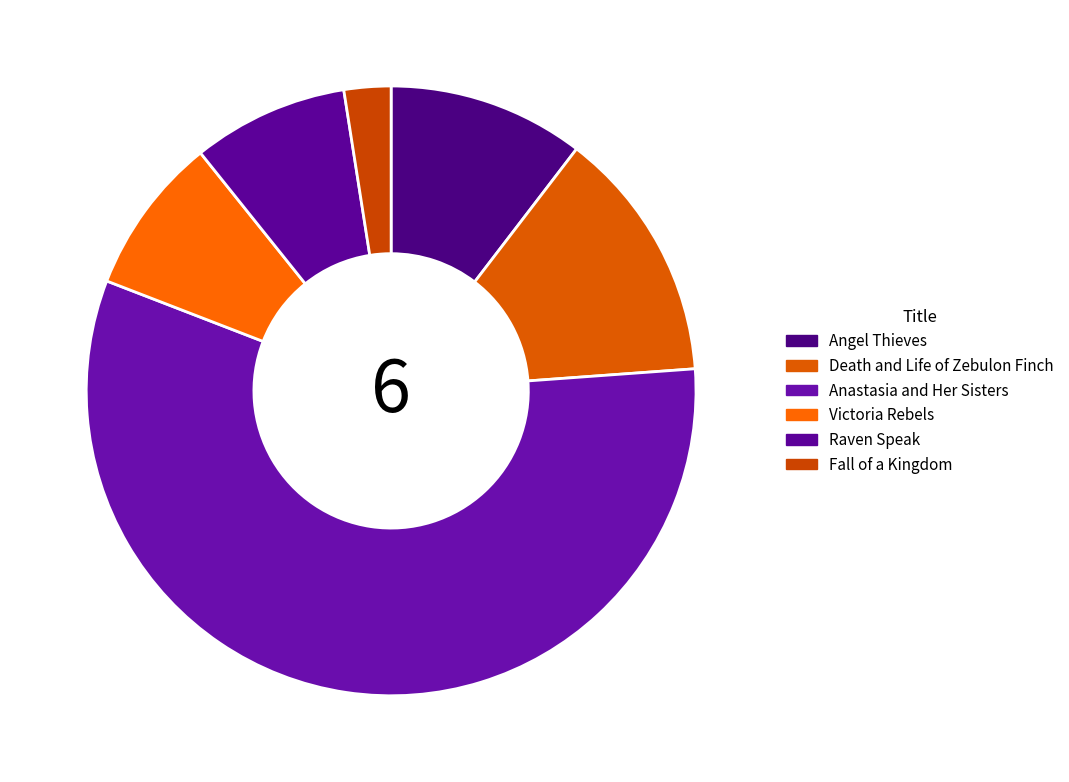

Which category has the smallest portion of the pie?

Fall of a Kingdom